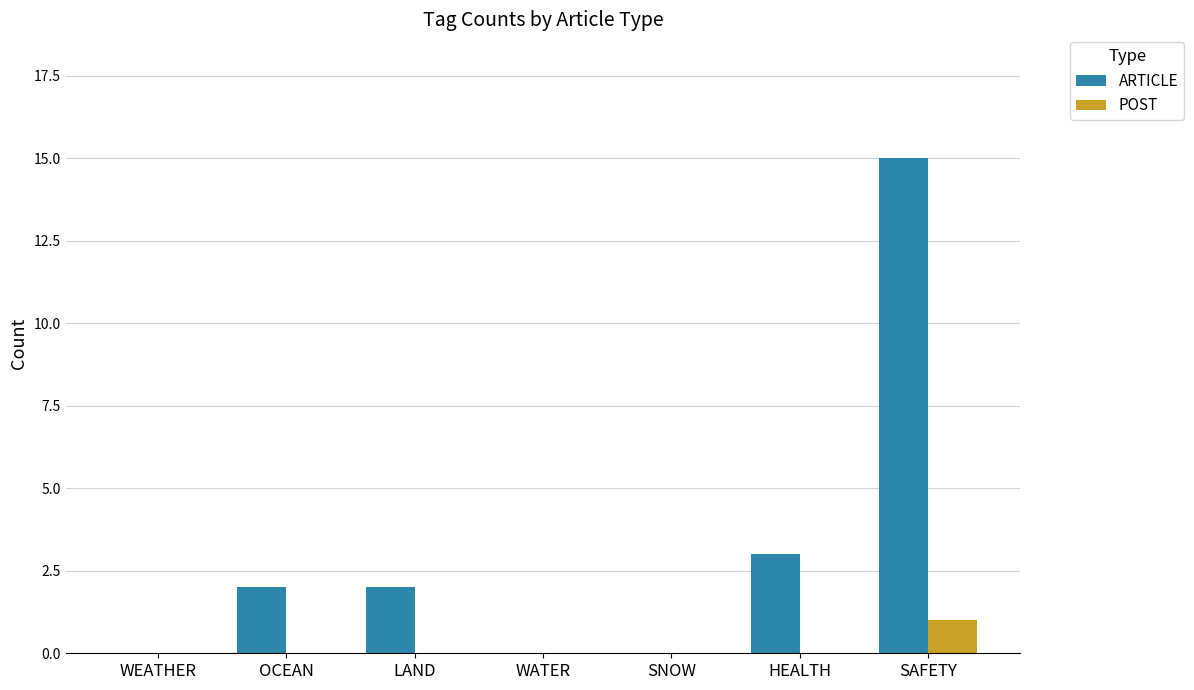

Are the bars grouped side by side (vs. stacked)?

Yes